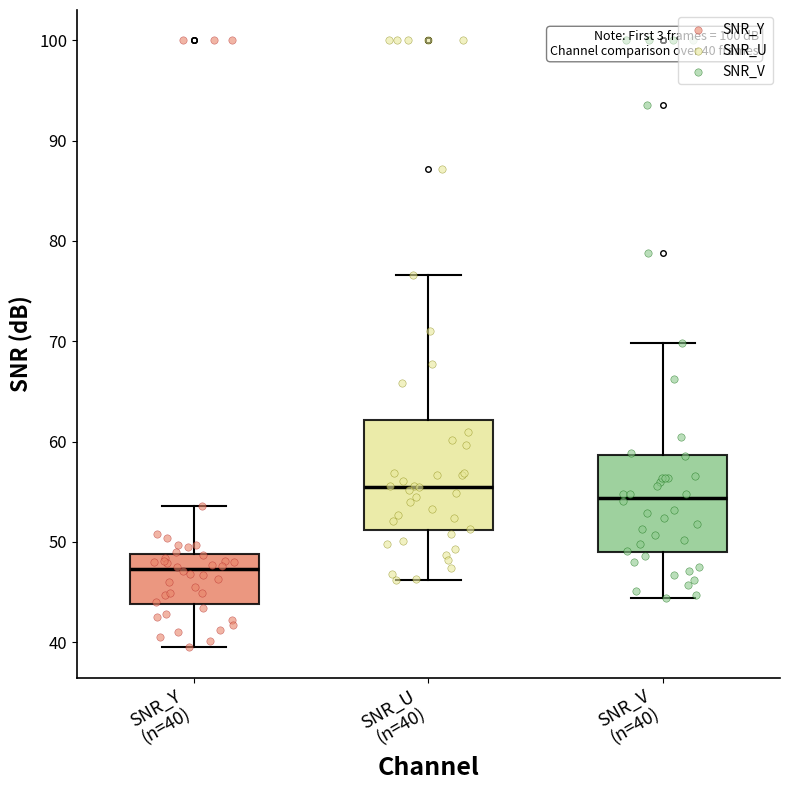

Comparing the boxes themselves (not the whiskers), which one is the tallest?

SNR_U (n=40)